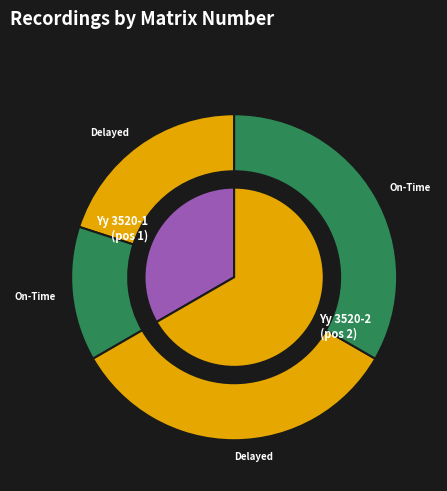

Is it true that Yy 3520-1 is 47% of the pie?

False